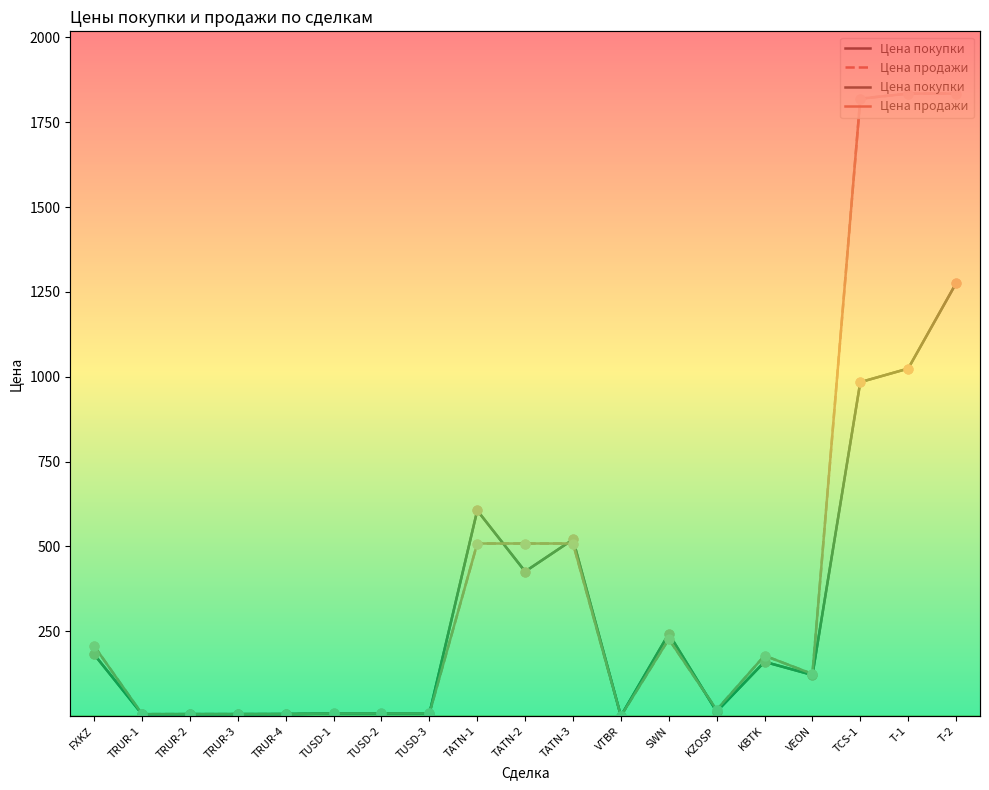

Is the value of Цена продажи at FXKZ greater than the value of Цена покупки at TRUR-4?

Yes